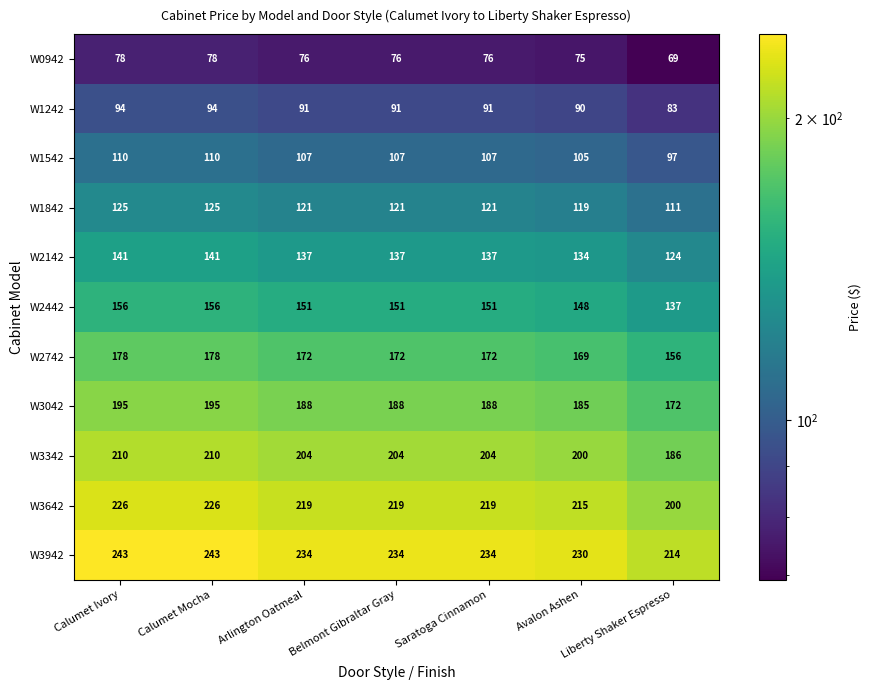

Which series has the largest total across all categories?

W3942